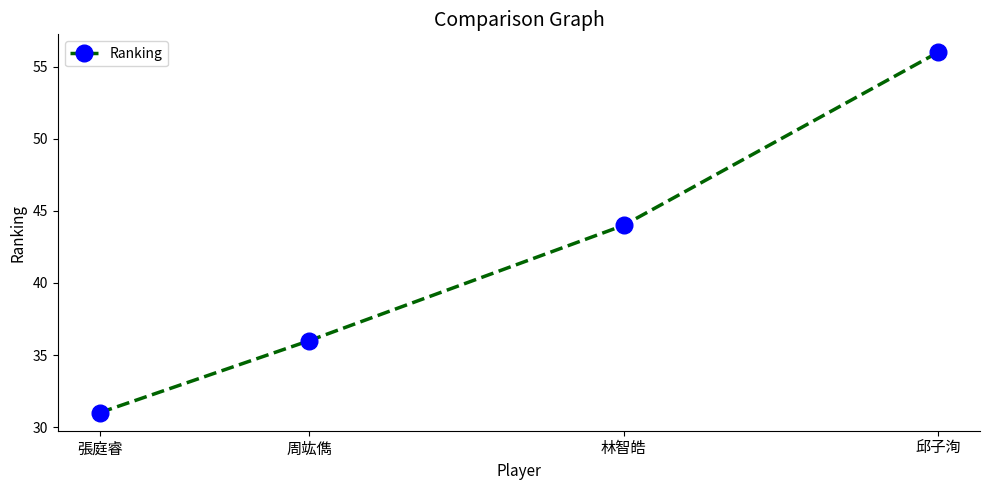

What is the average value?

42